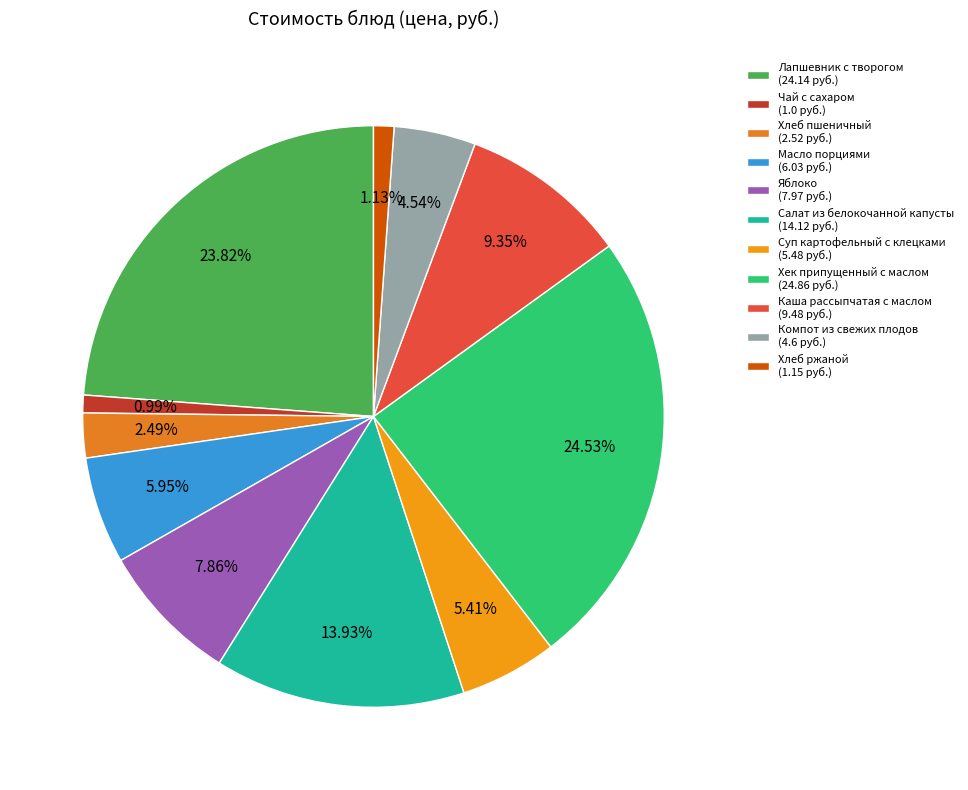

Which slice is the largest?

Хек припущенный с маслом